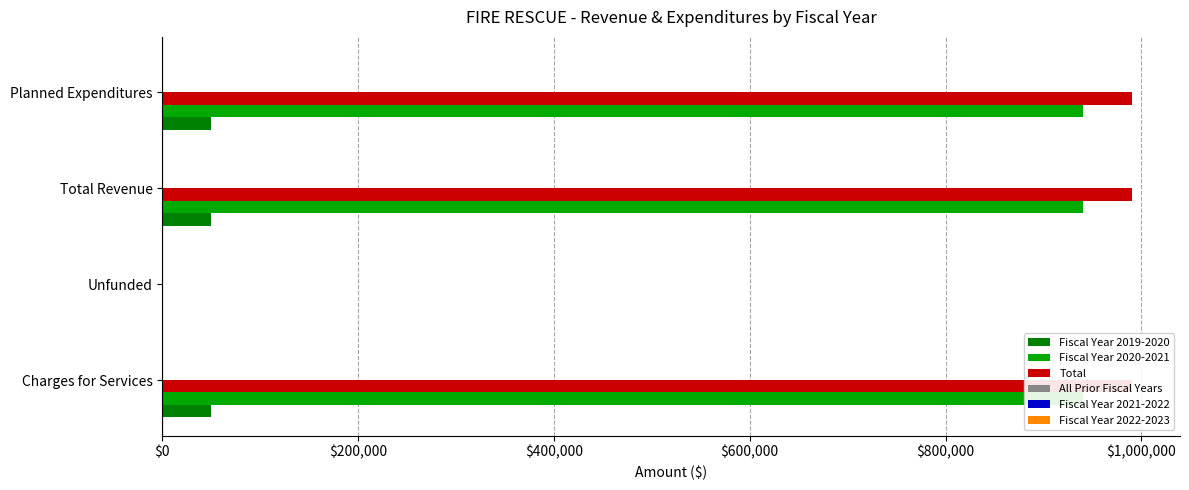

What is the value of the Total bar at the 4th from the left?

989959.0